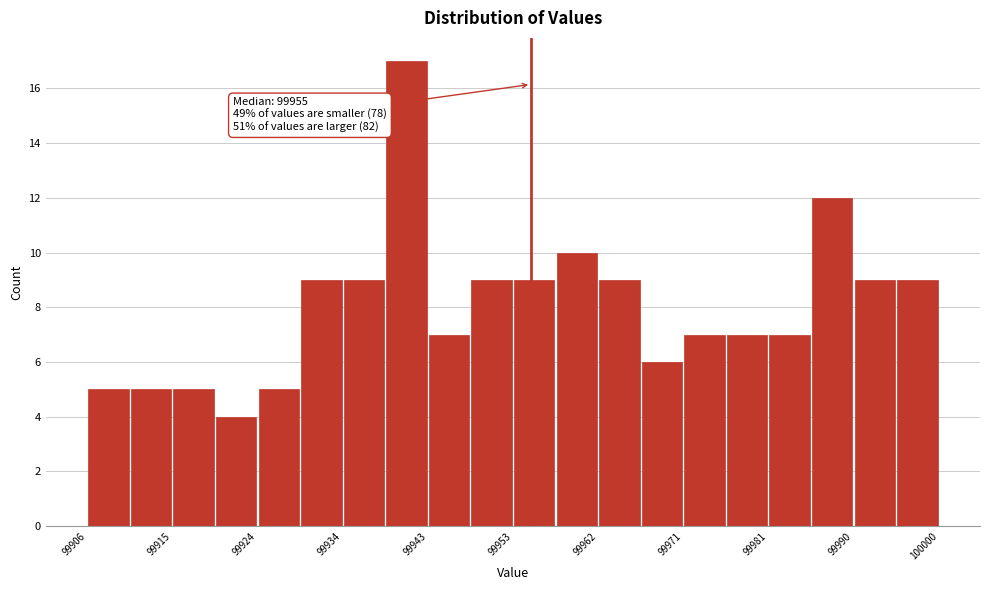

Over which range of the x-axis is the bar tallest?

99938.9 to 99943.6